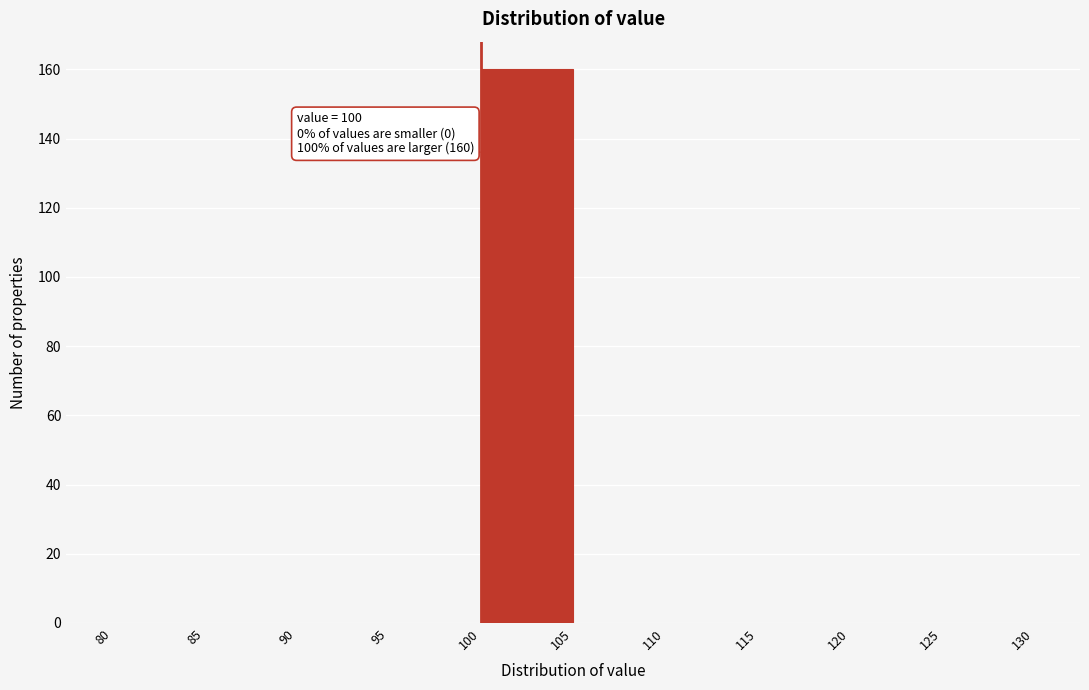

Which range on the x-axis has the tallest bar?

100 to 105